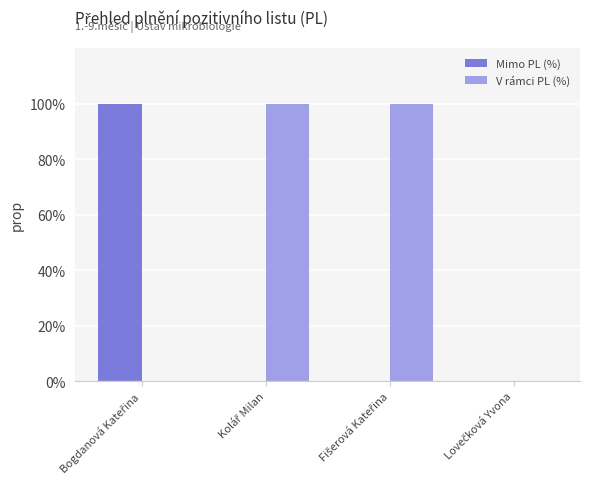

What is the highest value of the V rámci PL (%) series?

100